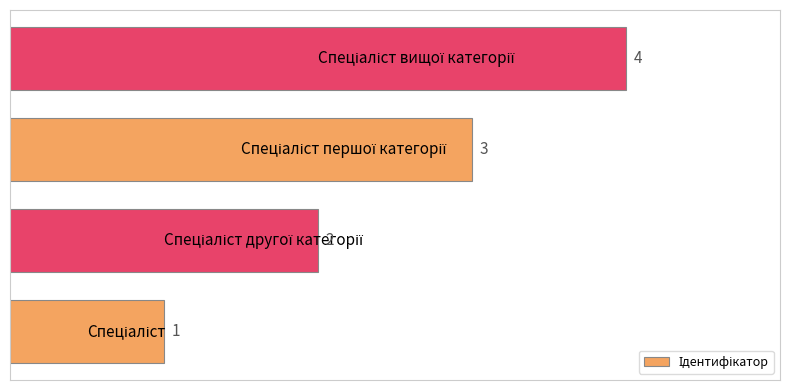

Count the values in the range 2 to 4.

3